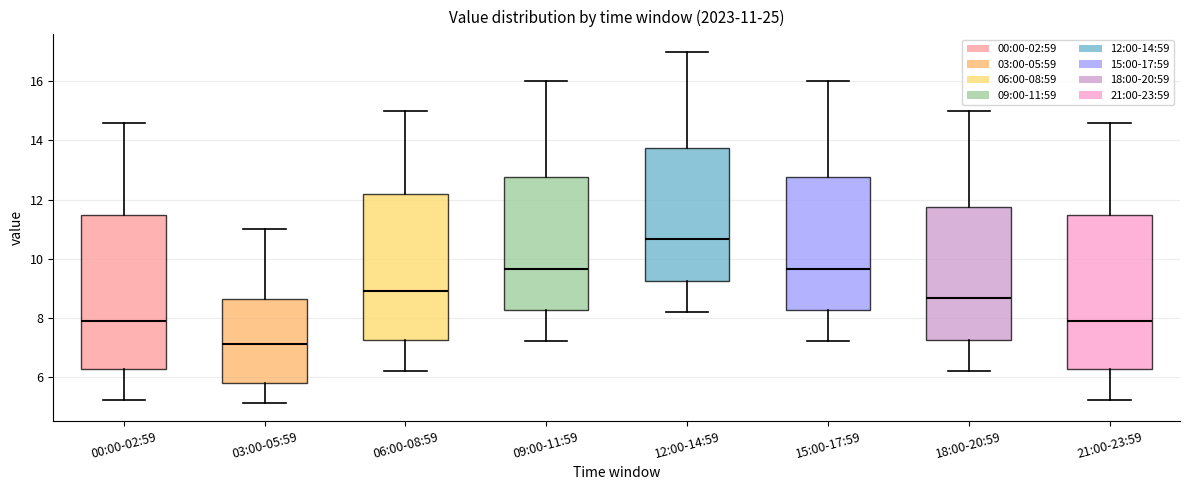

Which box has the highest median line?

12:00-14:59